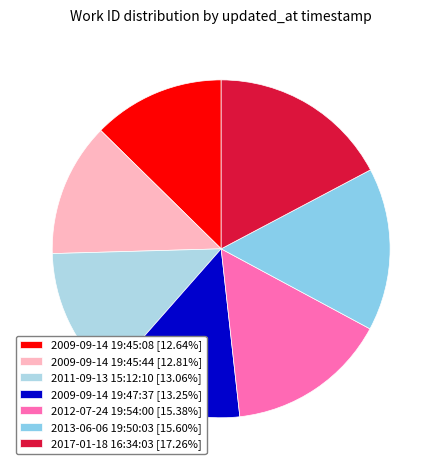

The 2009-09-14 19:45:08 slice represents 13% of the pie. True or false?

True